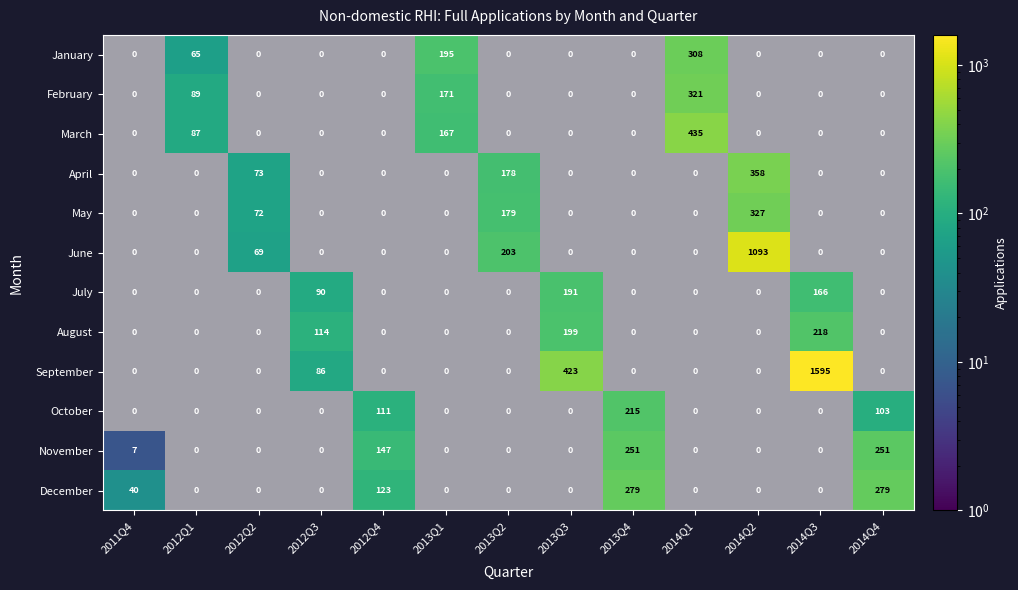

True or false: November has a value of -117 at 2013Q3.

False